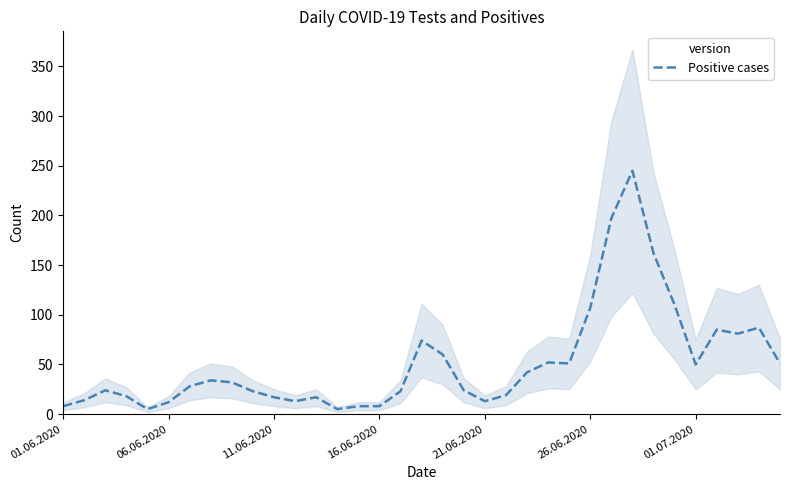

What is the ratio of the value at 10 to the value at 9?

0.7